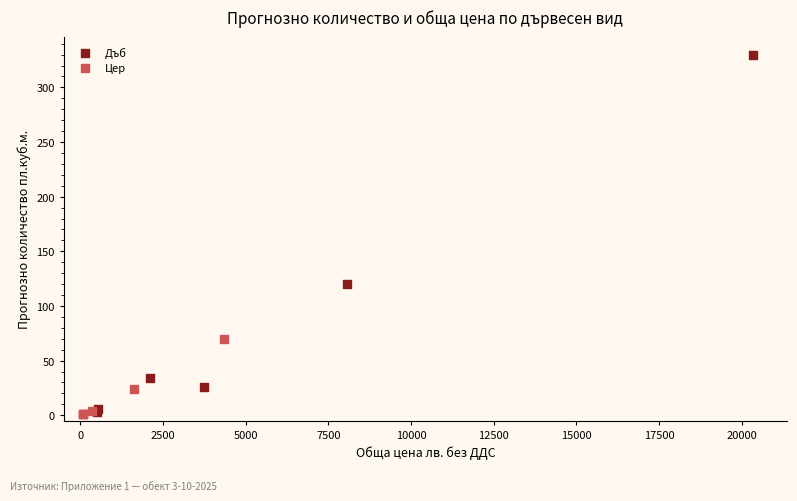

Which series has the widest spread of Y values?

Дъб